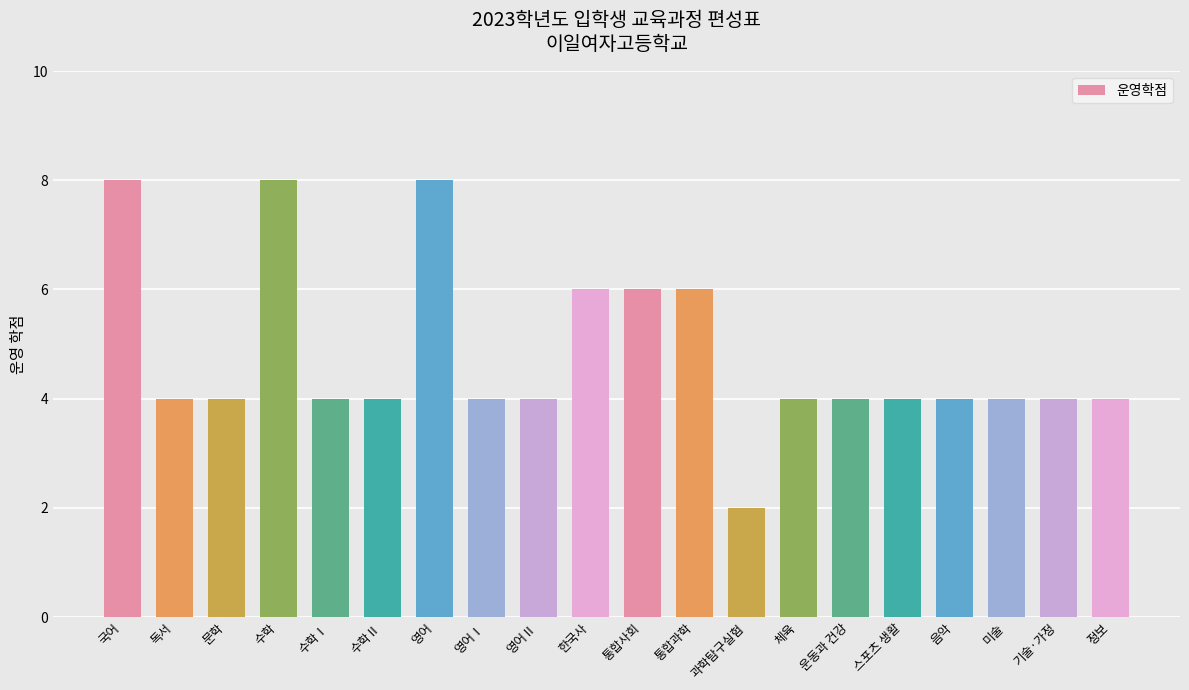

Between 통합과학 and 체육, which is larger?

통합과학